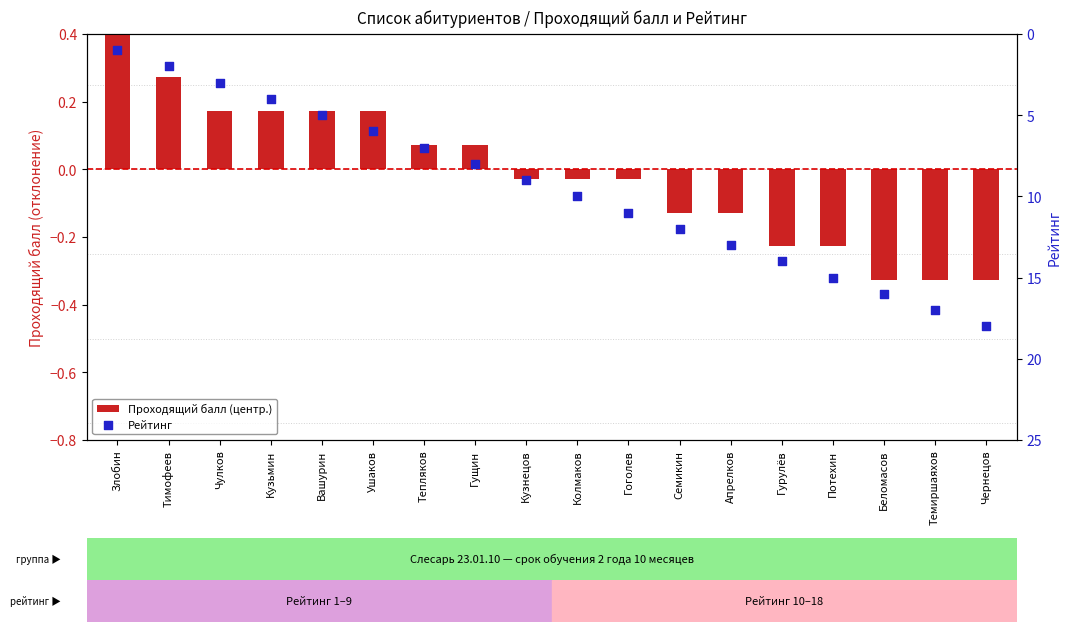

At which category is the sum across all series the highest?

Чернецов